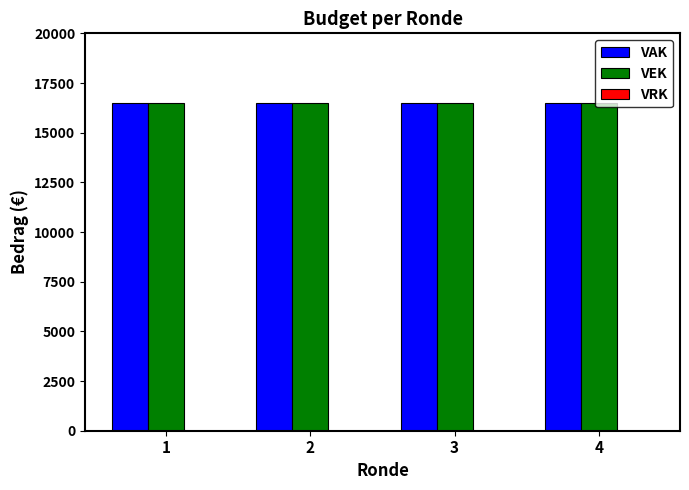

The VEK series shows 16500 at 2. True or false?

True